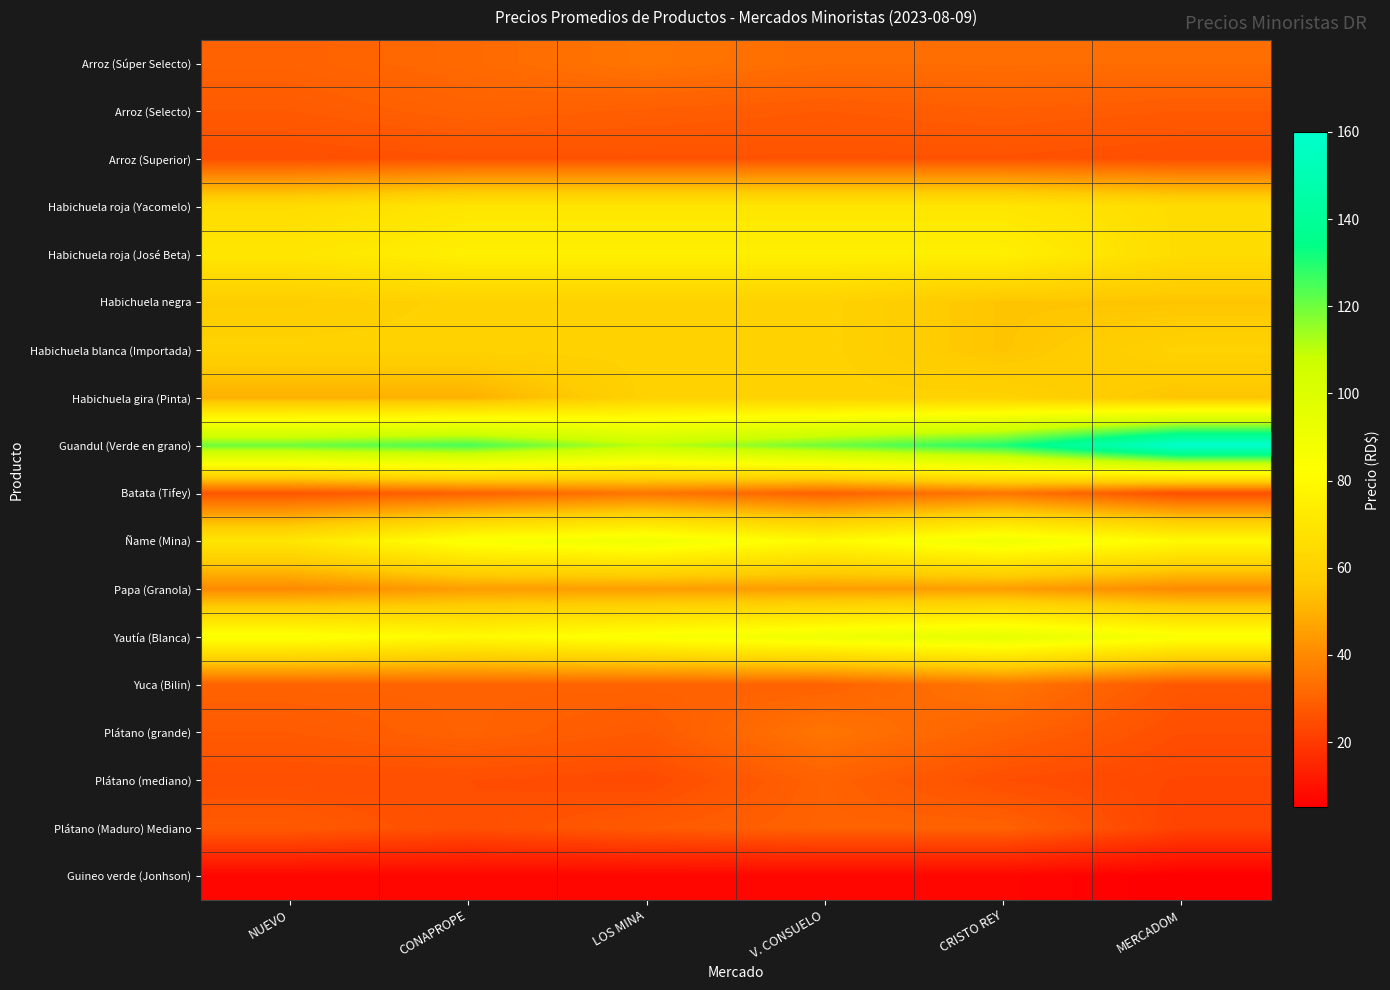

At which category is the sum across all series the highest?

CRISTO REY